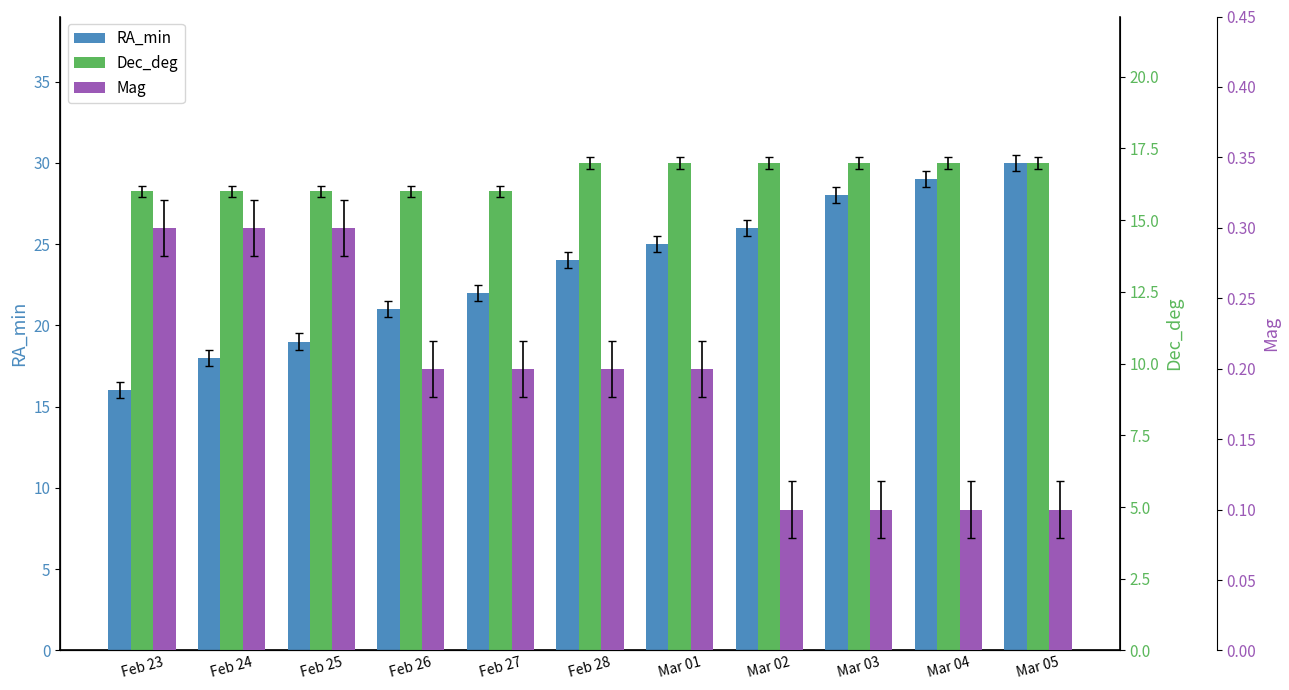

What is the difference between the highest and lowest values at Mar 01?

24.8